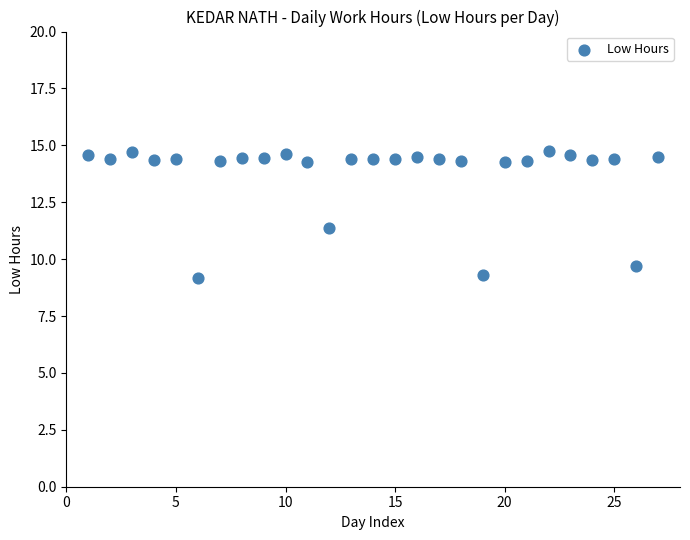

What is the range of X values (max minus min)?

26.0